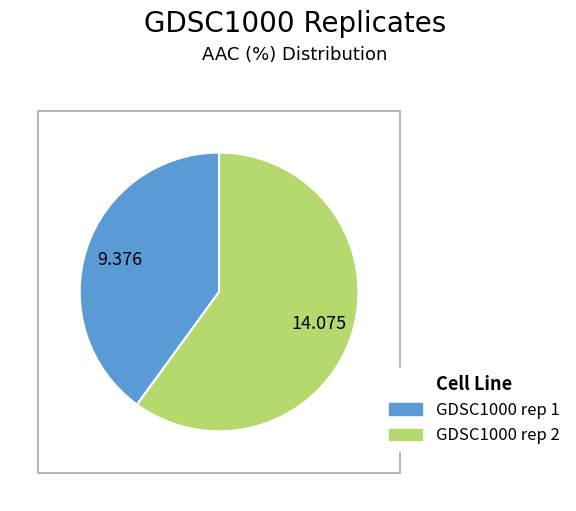

True or false: GDSC1000 rep 1 accounts for 40% of the total.

True